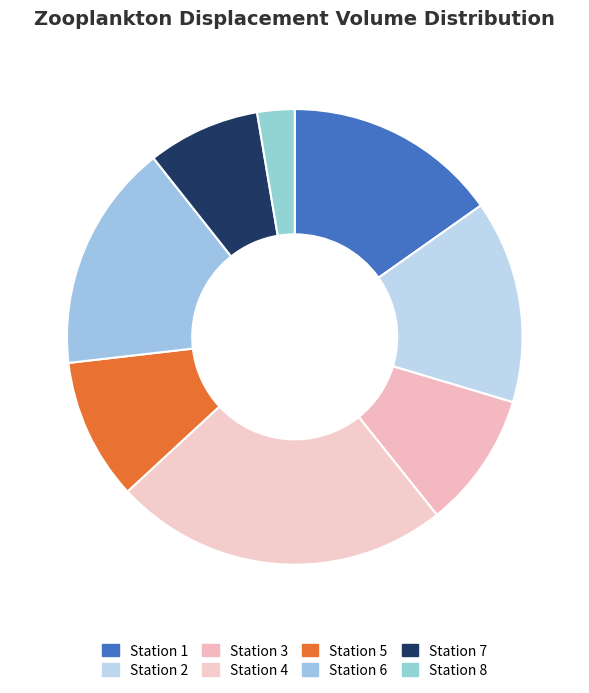

Which category has the biggest portion of the pie?

Station 4